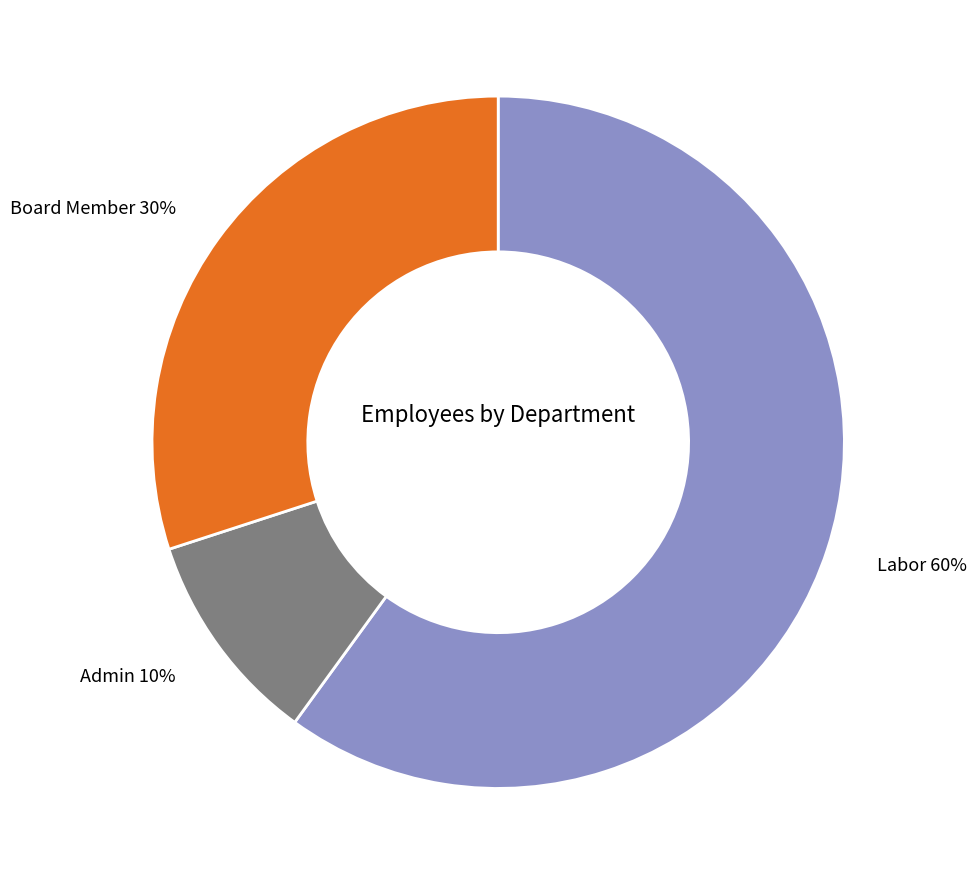

To the nearest percent, what is the difference between the largest and smallest slice percentages?

50%